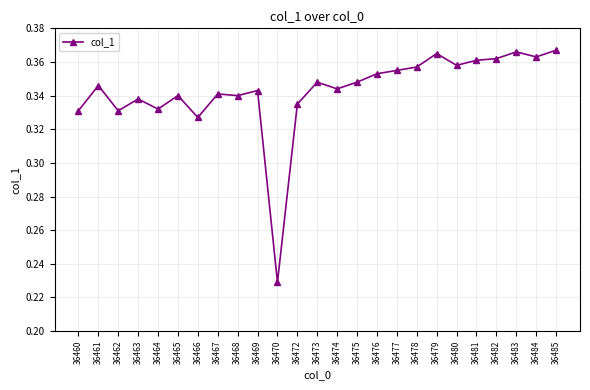

What is the sum of the values at 36482 and 36477?

0.7